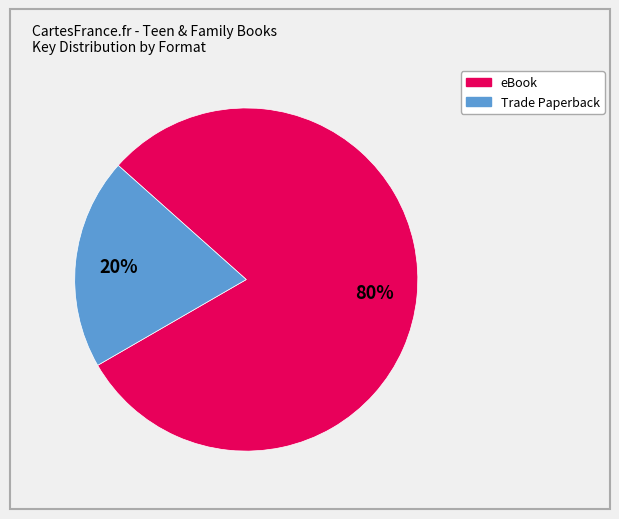

To the nearest percent, what is the average slice percentage?

50%